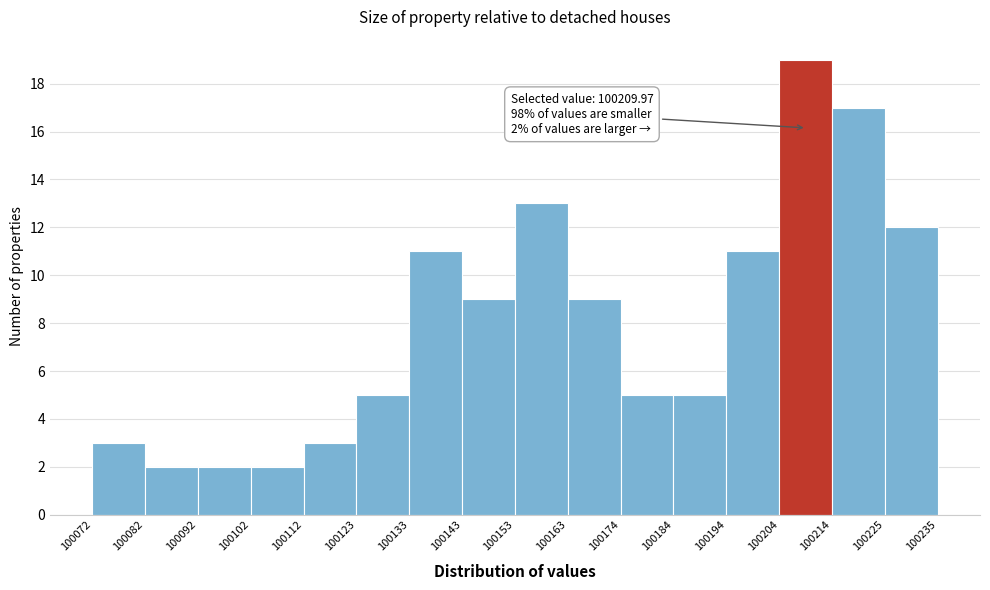

Which range on the x-axis has the tallest bar?

100204 to 100214